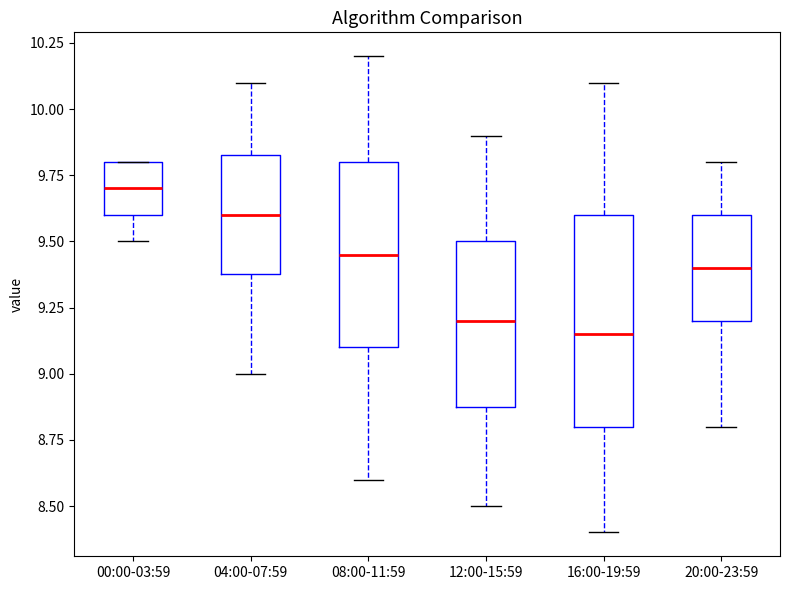

Comparing the boxes themselves (not the whiskers), which one is the tallest?

16:00-19:59